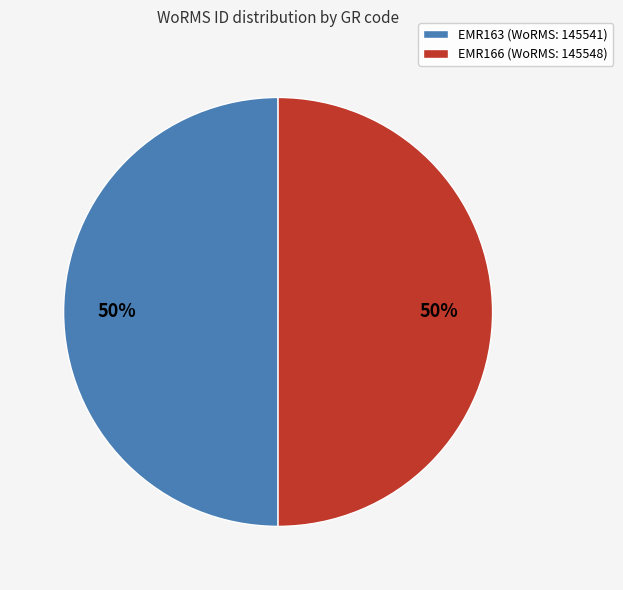

Approximately how many times larger is the value at EMR163 (WoRMS: 145541) compared to EMR166 (WoRMS: 145548)?

1.0